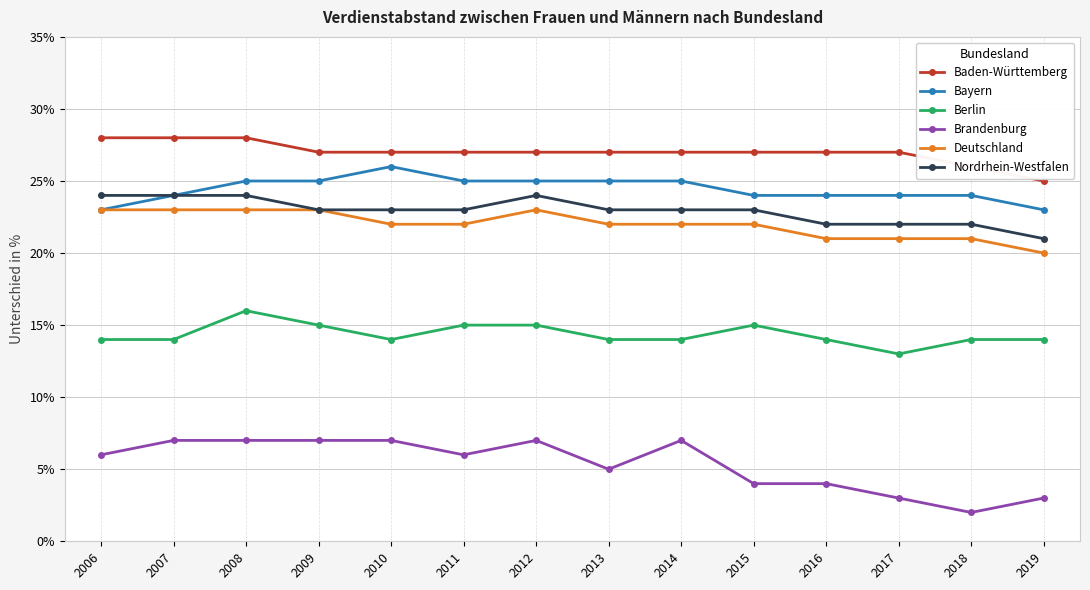

Is this an area chart (filled region under the line)?

No